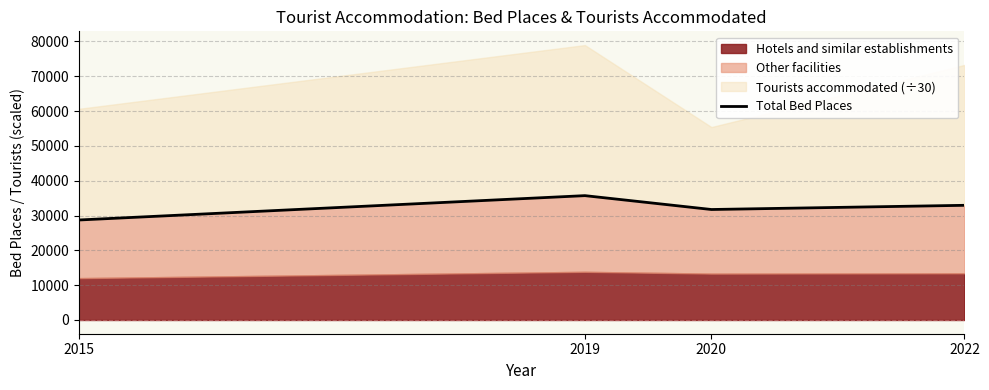

What is the value of the 4th point from the left?

32928